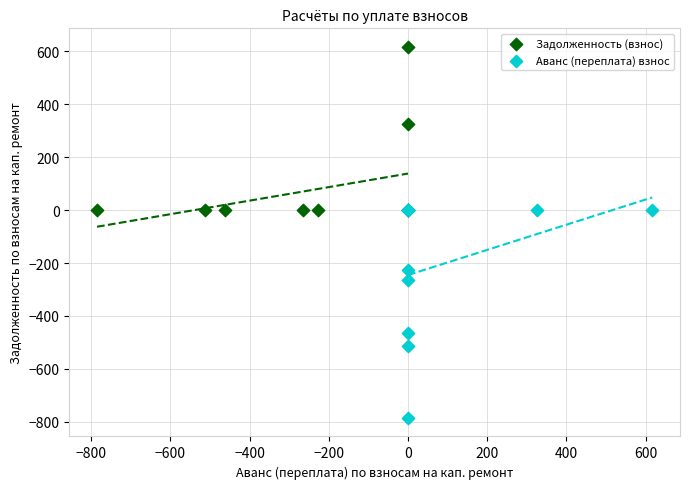

Which series reaches the minimum Y coordinate?

Аванс (переплата) взнос